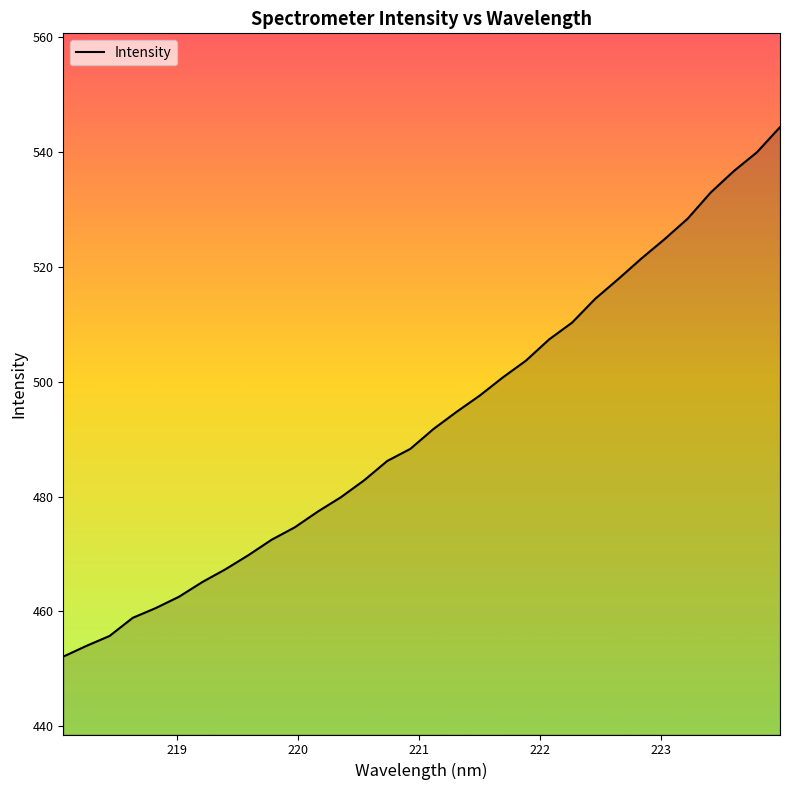

What is the greatest value displayed?

544.4